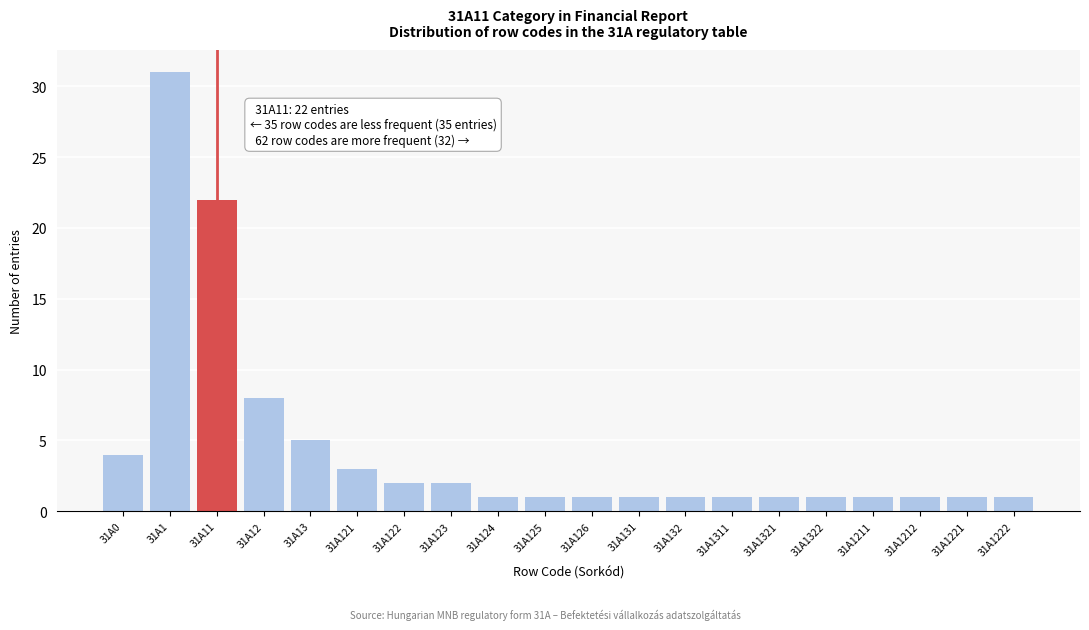

Reading left to right, list all the values displayed in this chart.

4	31	22	8	5	3	2	2	1	1	1	1	1	1	1	1	1	1	1	1